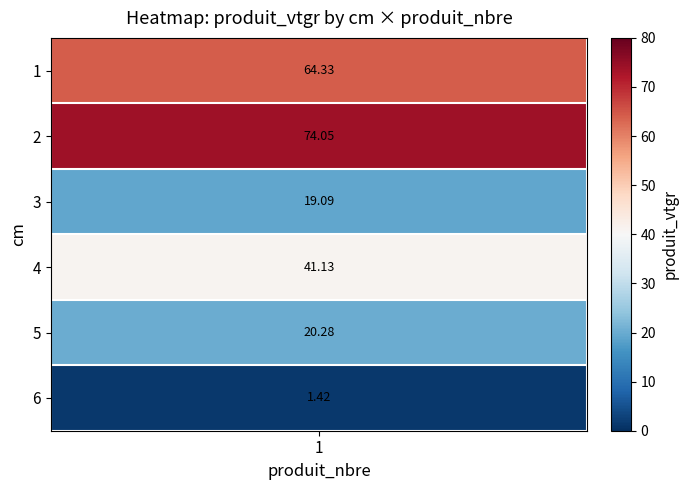

Which series has the largest total across all categories?

2